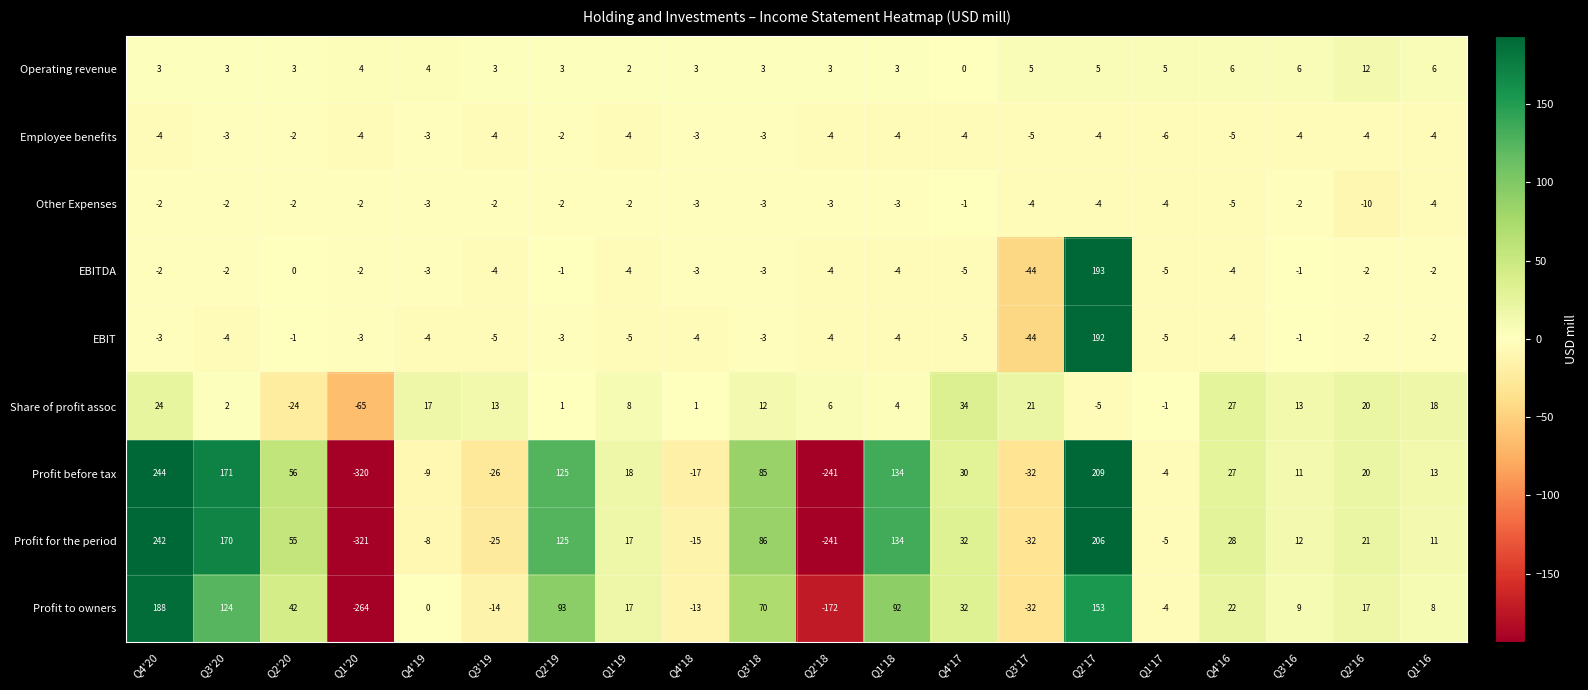

Is it true that Operating revenue equals 6 at Q1'16?

True